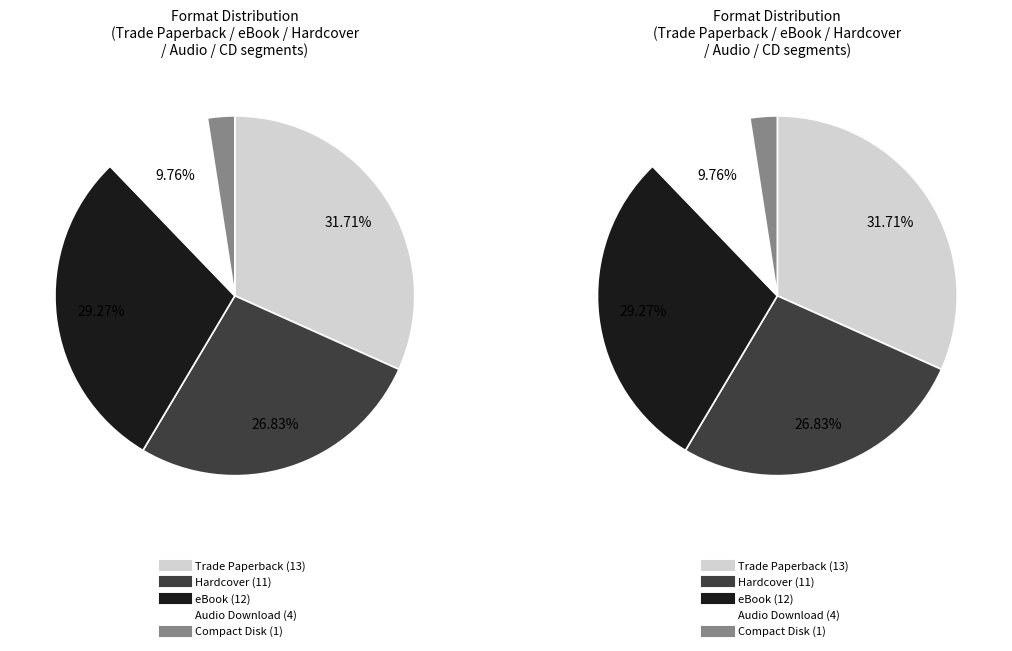

Which category has the smallest portion of the pie?

Compact Disk